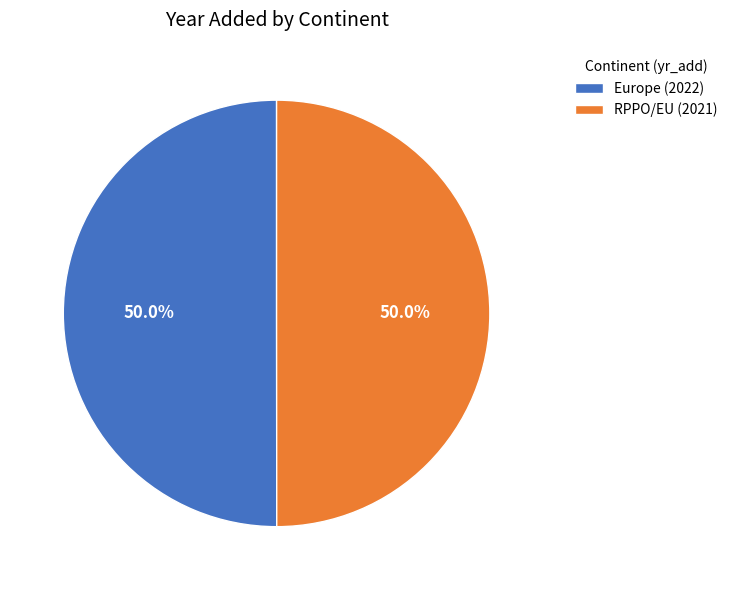

Combined, what portion of the pie is RPPO/EU (2021) and Europe (2022)?

100.0%